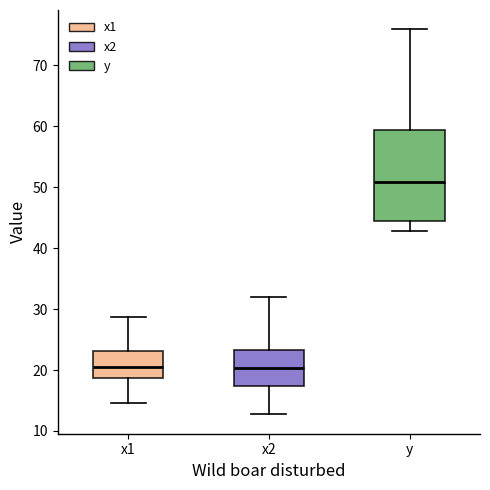

Comparing the boxes themselves (not the whiskers), which one is the tallest?

y